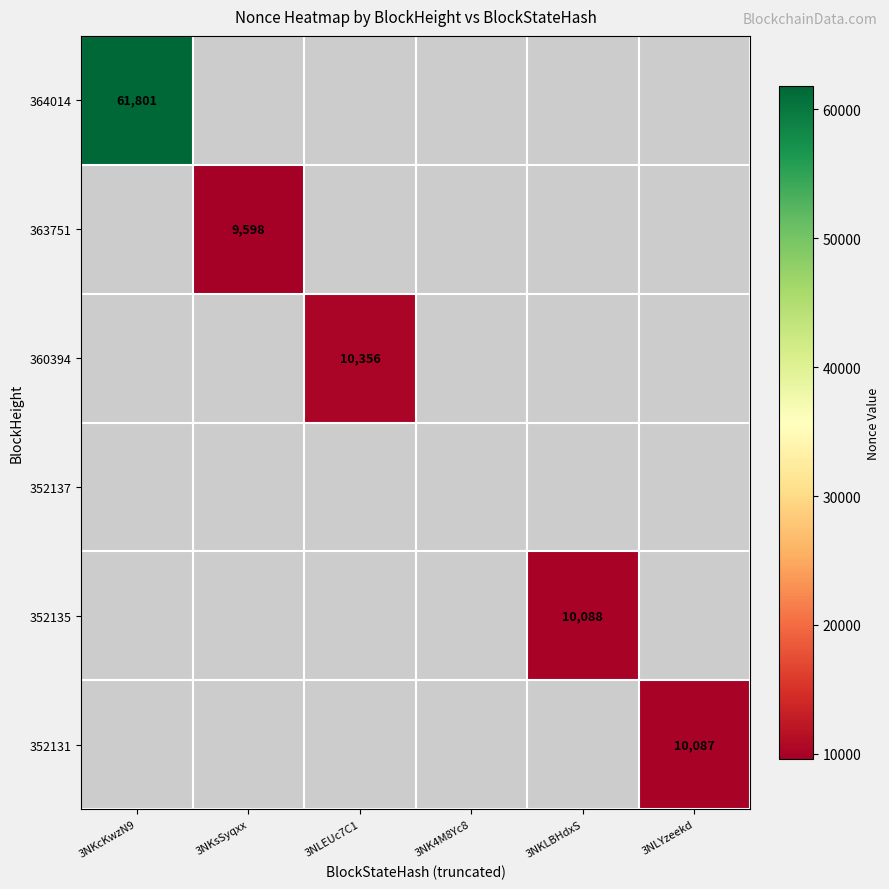

Count the number of data series in this chart.

6